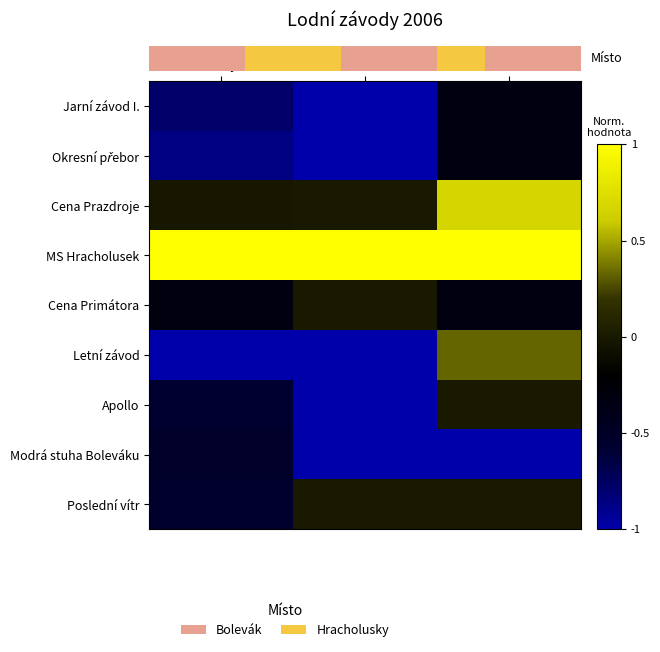

At how many categories does at least one series exceed 0?

3